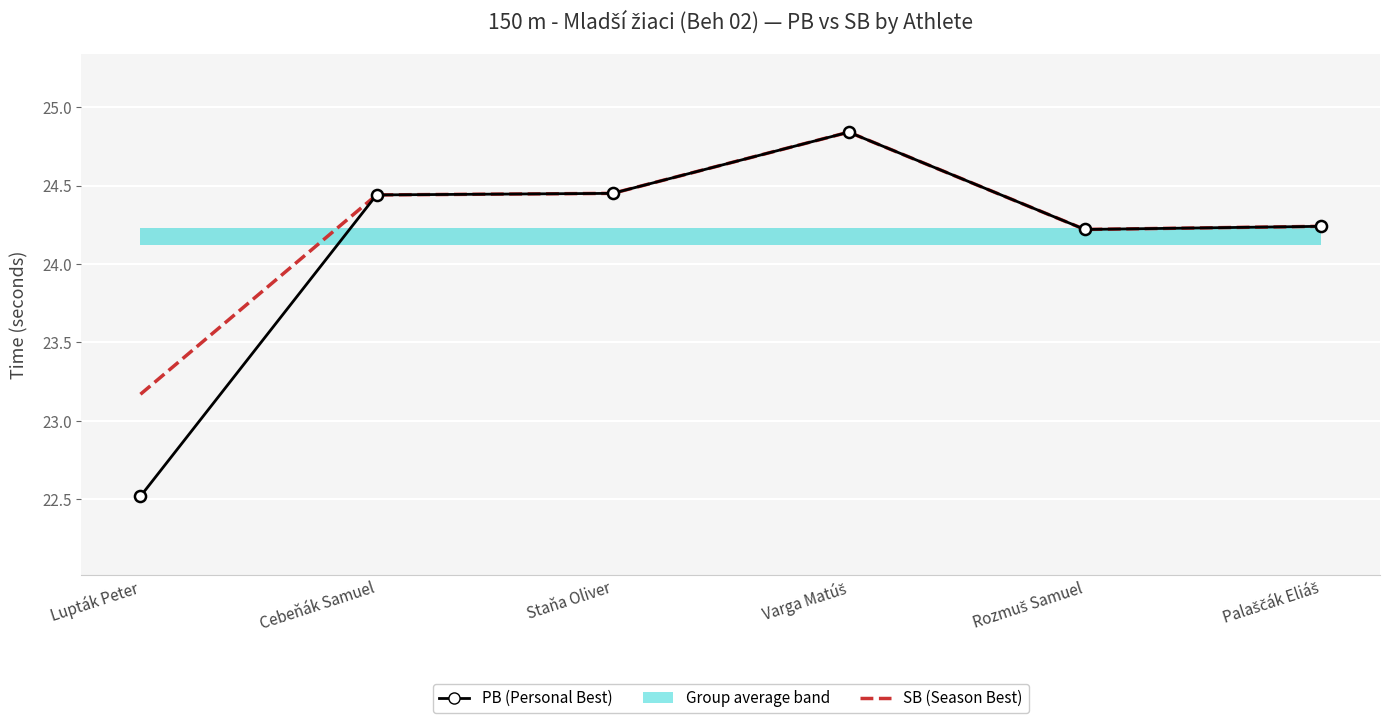

Reading left to right, transcribe all the data shown in this chart.

PB: 22.5	24.4	24.4	24.8	24.2	24.2
SB: 23.2	24.4	24.4	24.8	24.2	24.2